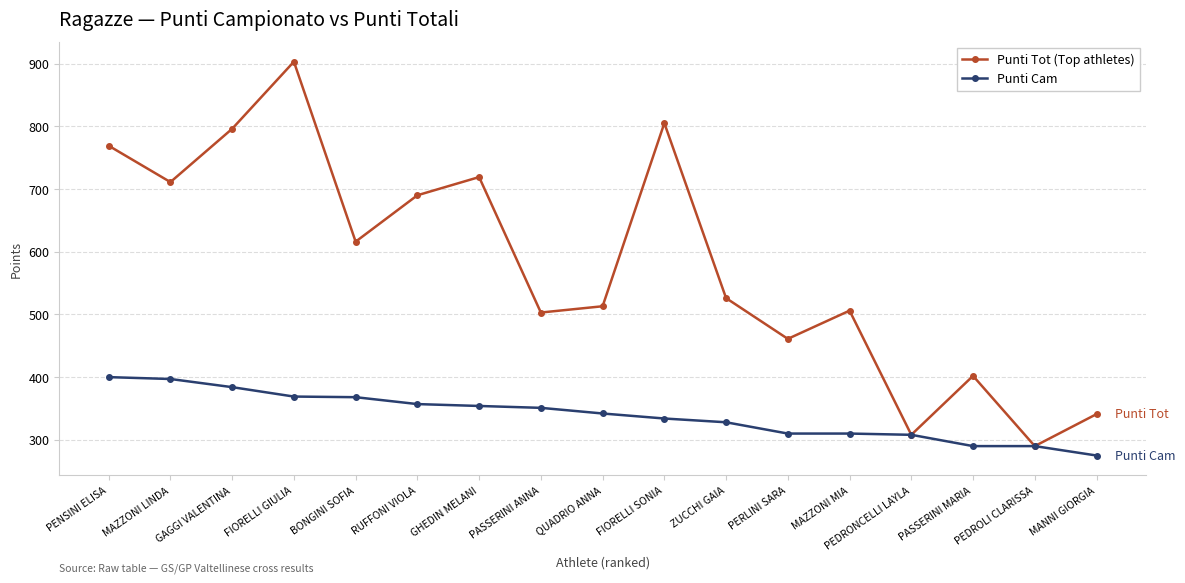

List the series in order of their overall mean, lowest first.

Punti Cam, Punti Tot (Top athletes)